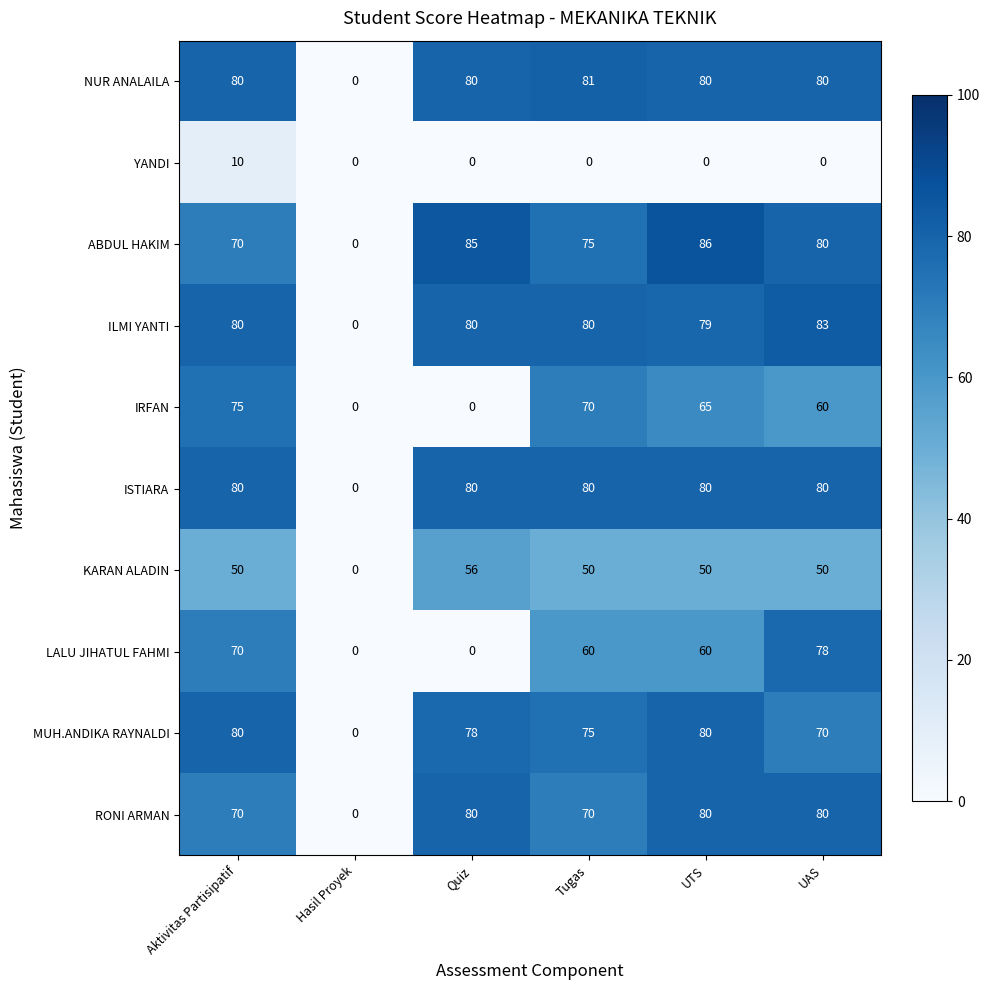

How many positive values does the LALU JIHATUL FAHMI series have?

4